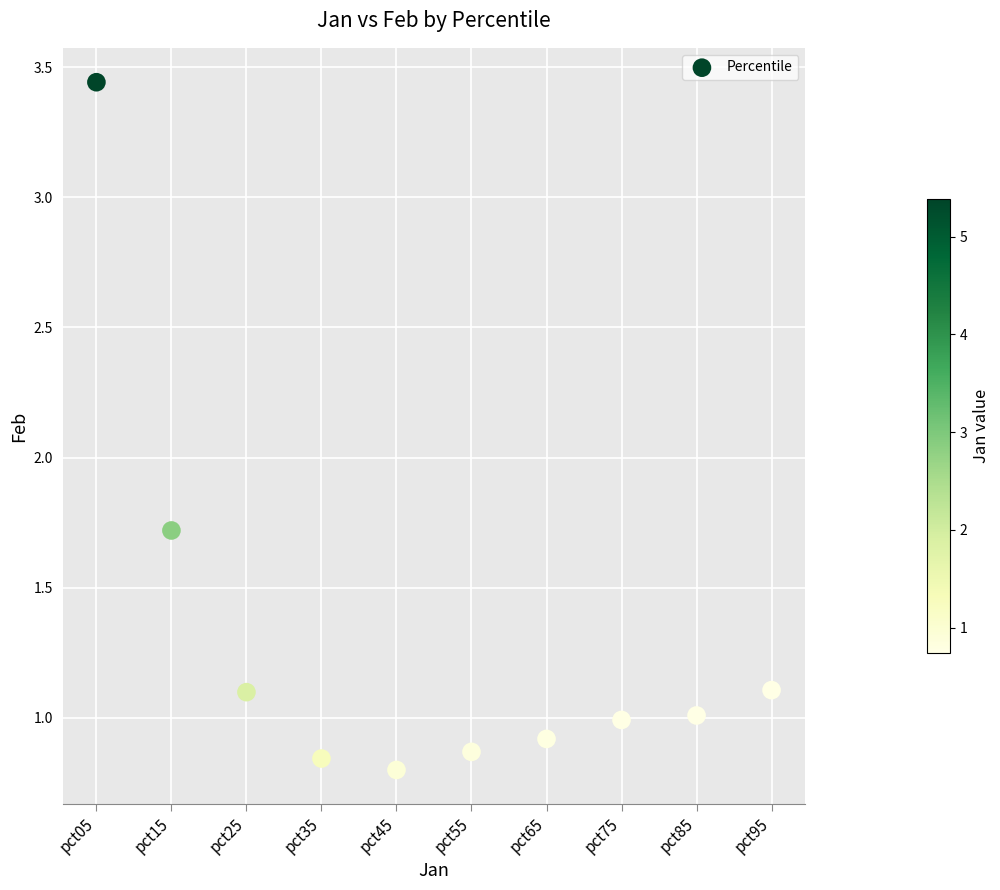

What Y value in the scatter plot is closest to 2?

1.7